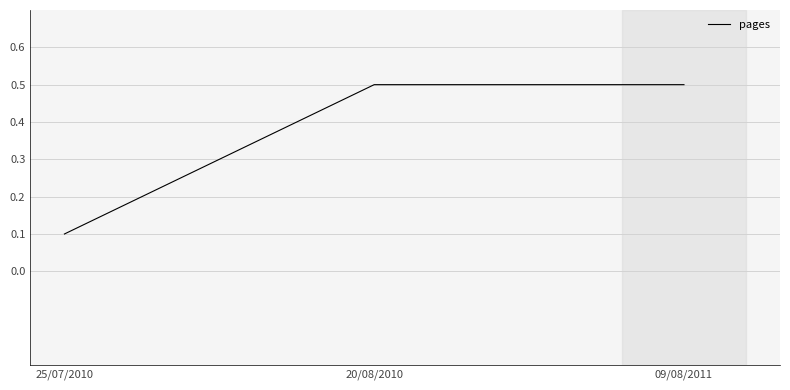

What position from the right is 09/08/2011?

1